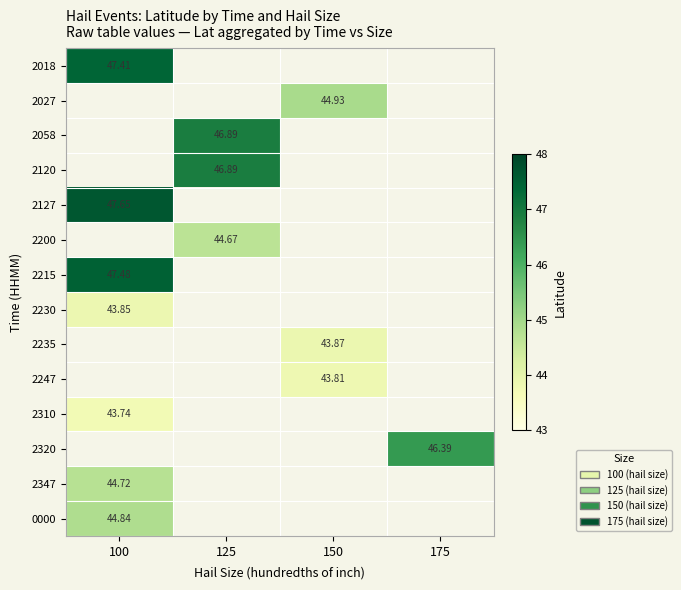

At which category does the chart reach its peak across all series?

100